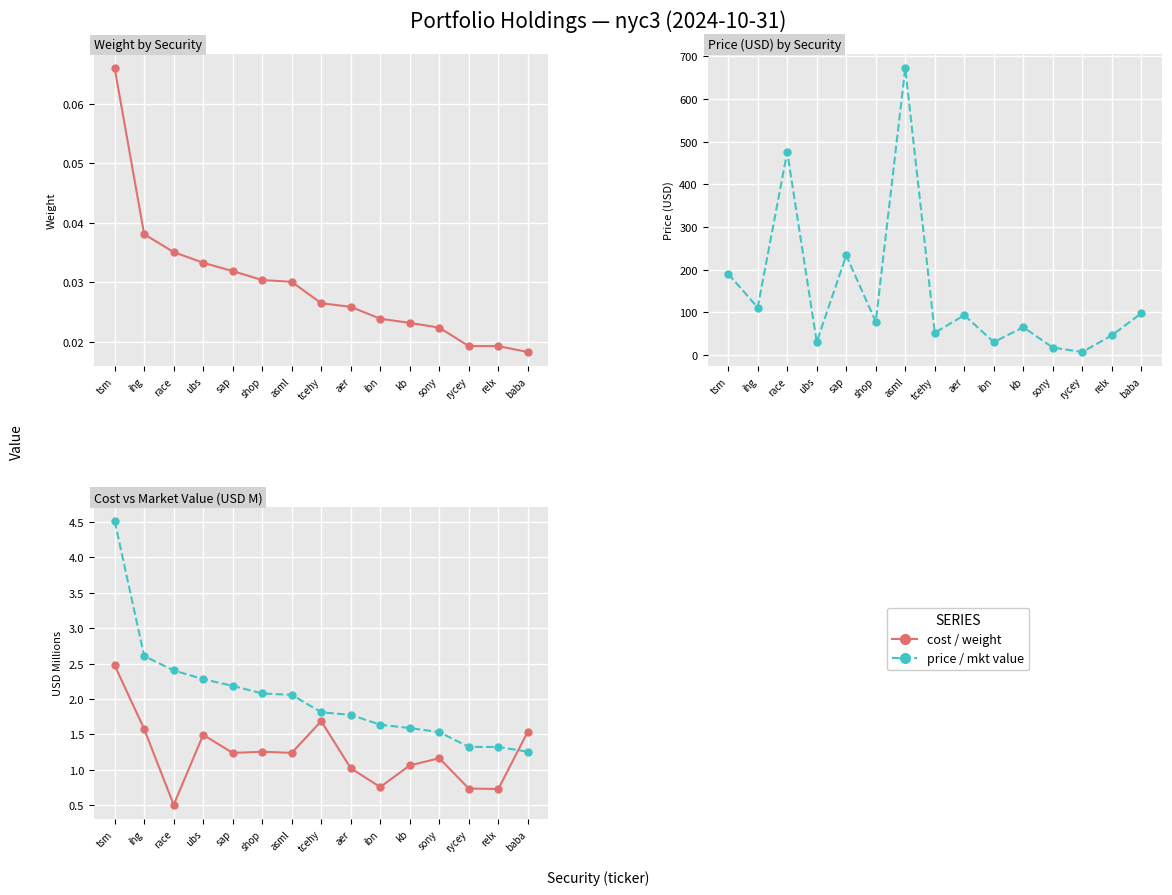

Reading left to right, transcribe all the data shown in this chart.

weight: tsm=0.1	ihg=0.0	race=0.0	ubs=0.0	sap=0.0	shop=0.0	asml=0.0	tcehy=0.0	aer=0.0	ibn=0.0	kb=0.0	sony=0.0	rycey=0.0	relx=0.0	baba=0.0
price: tsm=190.5	ihg=111.5	race=475.9	ubs=30.7	sap=233.6	shop=78.2	asml=672.5	tcehy=52.2	aer=93.5	ibn=30.4	kb=65.2	sony=17.6	rycey=7.1	relx=46.2	baba=98.0
cost (M): tsm=2.5	ihg=1.6	race=0.5	ubs=1.5	sap=1.2	shop=1.3	asml=1.2	tcehy=1.7	aer=1.0	ibn=0.8	kb=1.1	sony=1.2	rycey=0.7	relx=0.7	baba=1.5
mkt value (M): tsm=4.5	ihg=2.6	race=2.4	ubs=2.3	sap=2.2	shop=2.1	asml=2.1	tcehy=1.8	aer=1.8	ibn=1.6	kb=1.6	sony=1.5	rycey=1.3	relx=1.3	baba=1.3